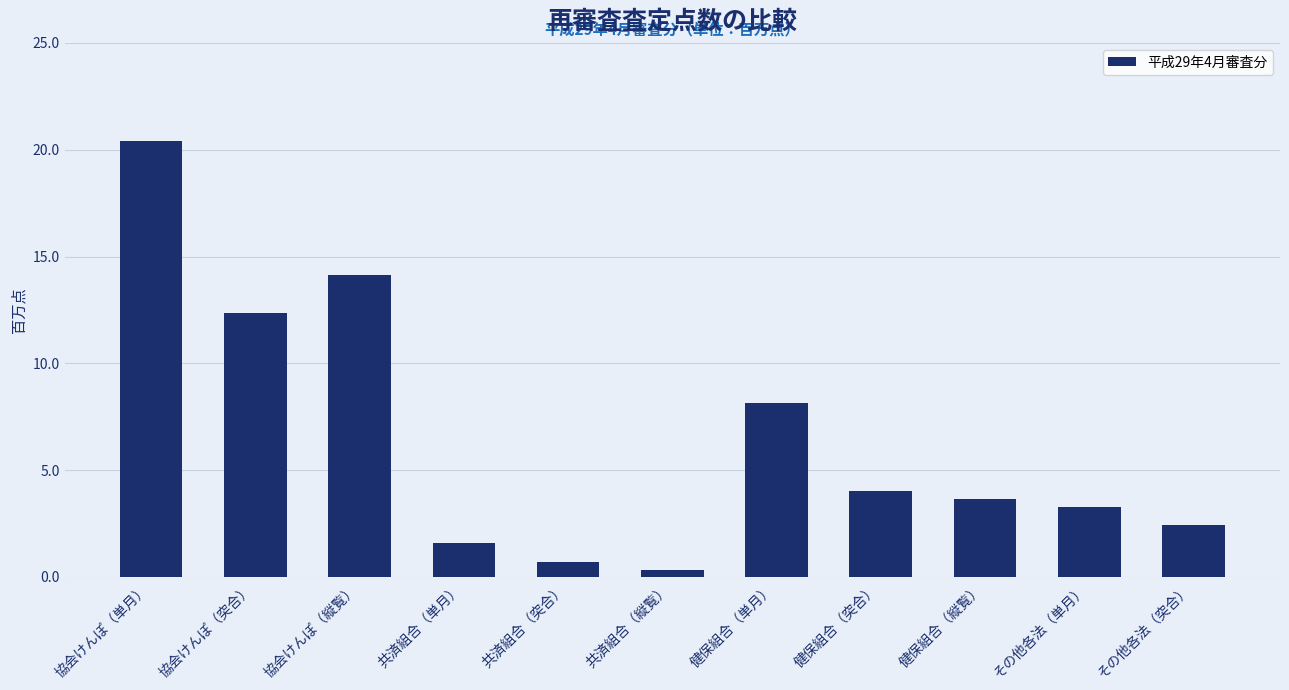

Is it true that the value at 協会けんぽ（単月） is 20.4?

True